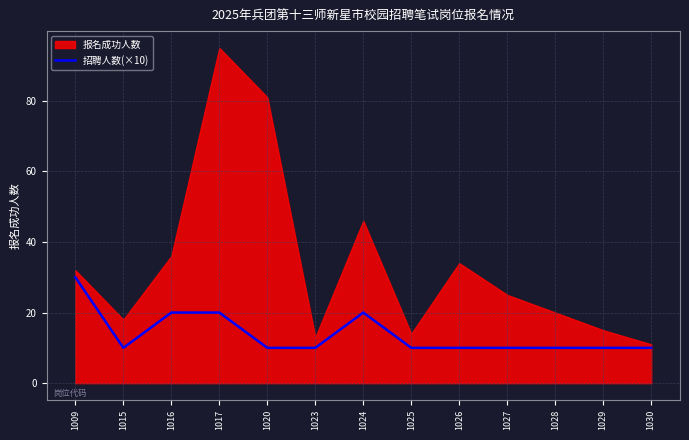

Is it true that 招聘人数(×10) equals 10 at 1015?

True